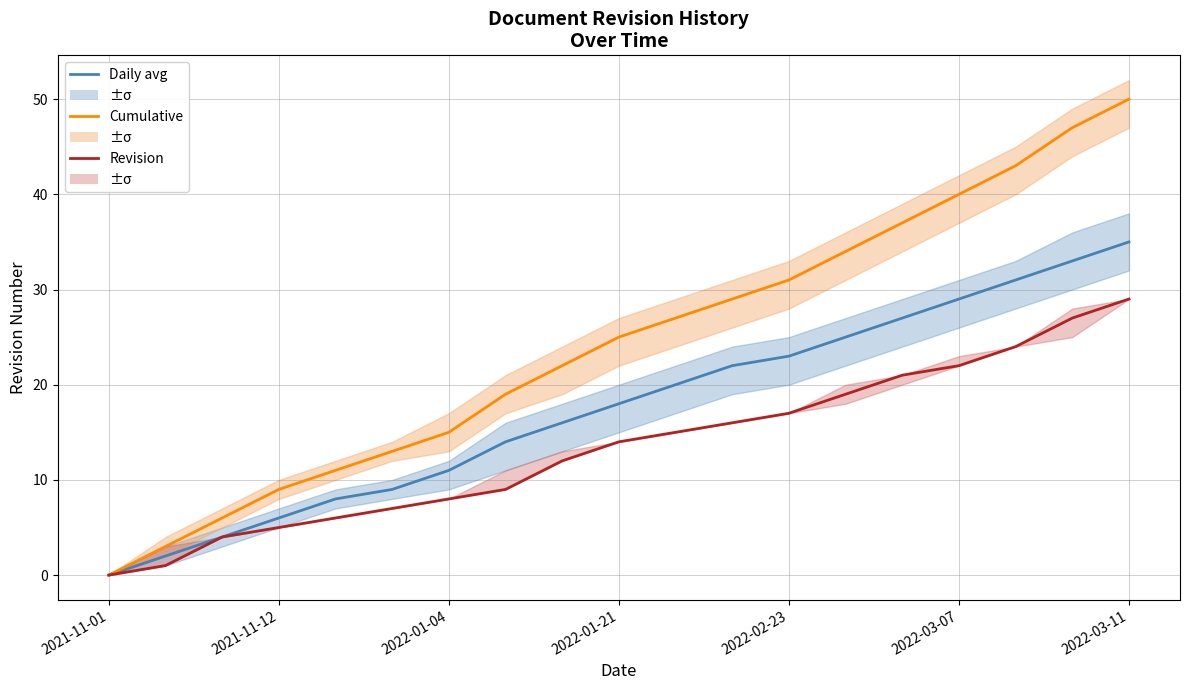

Reading left to right, list all the values displayed in this chart.

Daily avg: 0	2	4	6	8	9	11	14	16	18	20	22	23	25	27	29	31	33	35
Cumulative: 0	3	6	9	11	13	15	19	22	25	27	29	31	34	37	40	43	47	50
Revision: 0	1	4	5	6	7	8	9	12	14	15	16	17	19	21	22	24	27	29